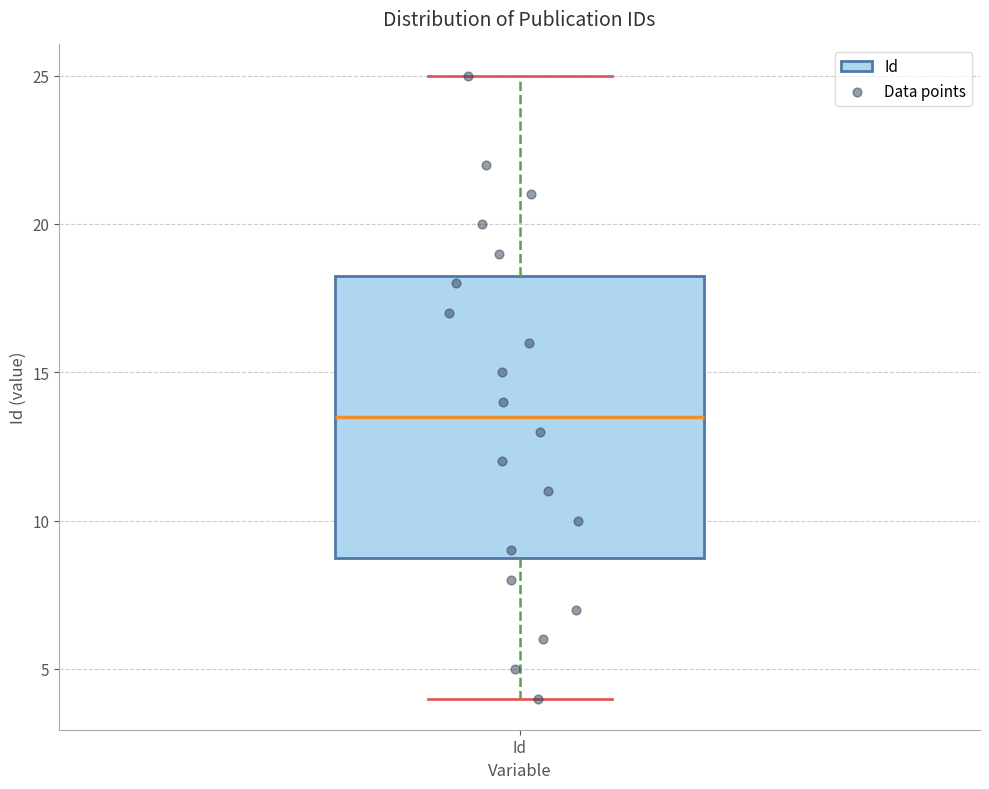

Where is the upper edge of the box for Id on the y-axis? The values are not printed on the chart, so give them approximately, as read against the axis.

18.5